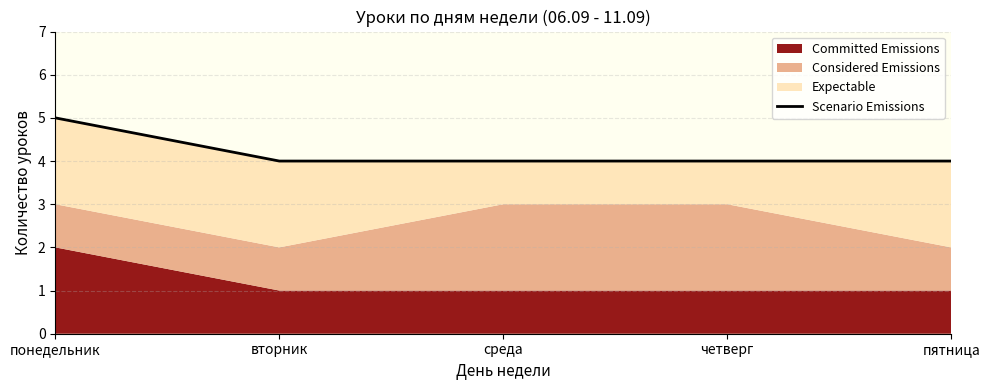

What is the average value?

4